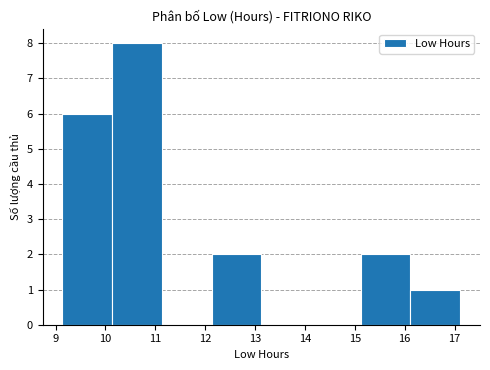

Reading left to right, list every bar in this chart as the range it spans on the x-axis followed by its height. Neither the bar edges nor the heights are printed on the chart, so give them approximately, as read against the axes.

9.1 to 10.1: 6
10.1 to 11.1: 8
11.1 to 12.1: 0
12.1 to 13.1: 2
13.1 to 14.1: 0
14.1 to 15.1: 0
15.1 to 16.1: 2
16.1 to 17.1: 1